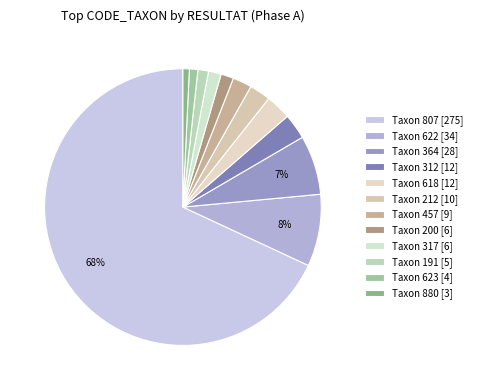

How many segments does this pie chart have?

12